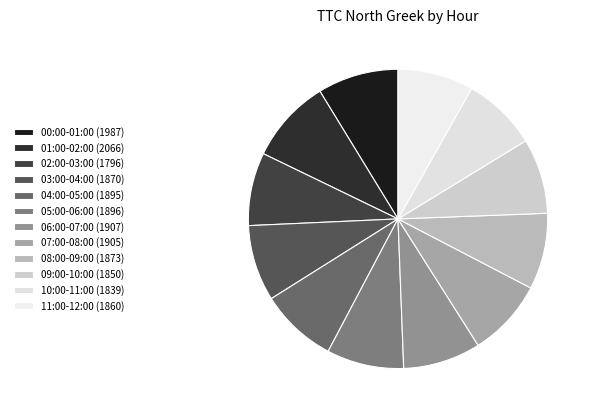

How much of the chart is everything except 08:00-09:00?

91.8%